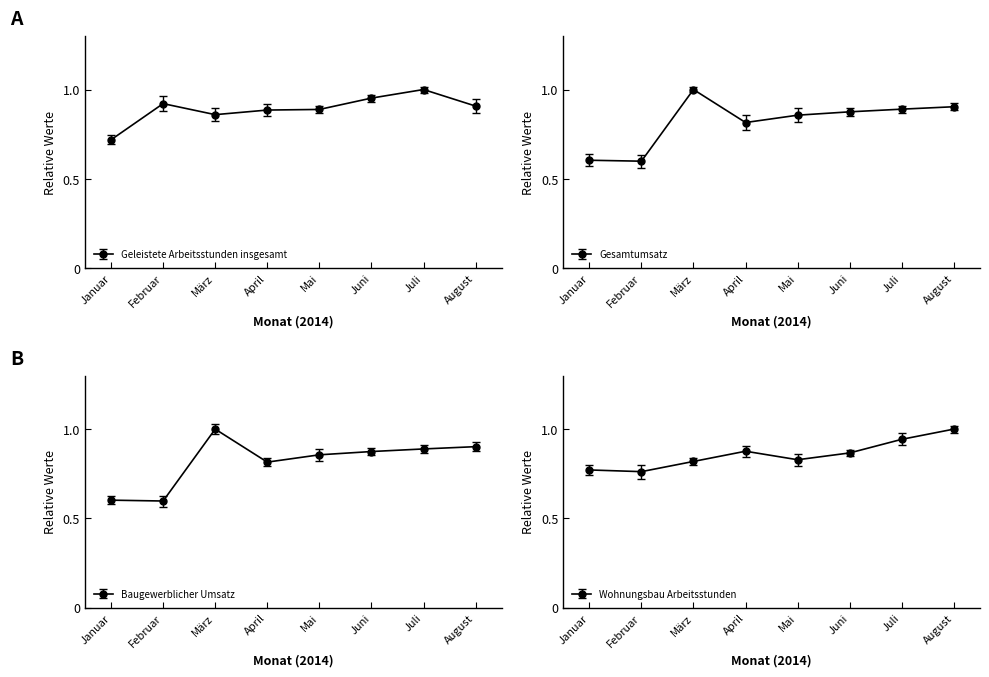

What is the average value of the Gesamtumsatz series?

0.8